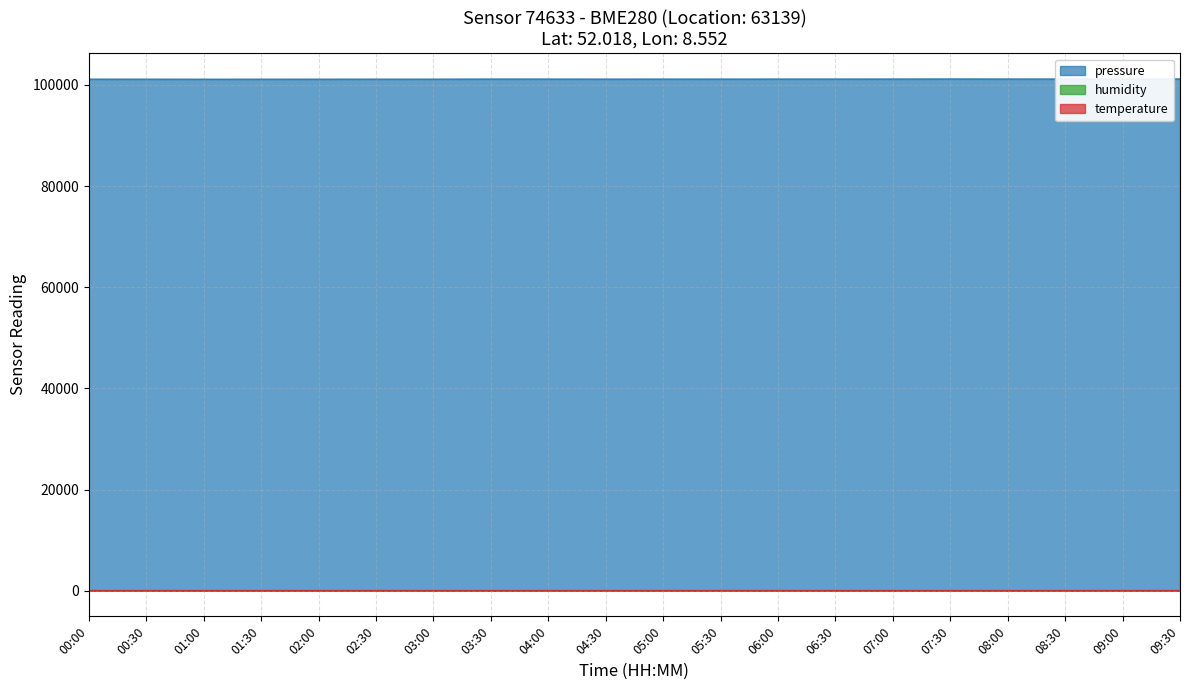

List the series in order of their peak value, highest first.

pressure, humidity, temperature